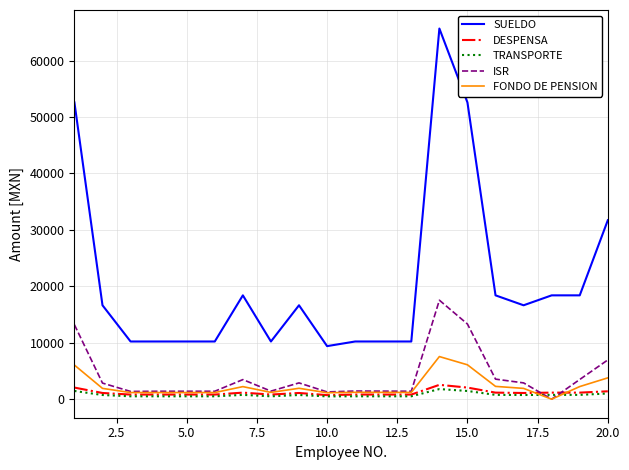

True or false: SUELDO and ISR cross at least once.

False